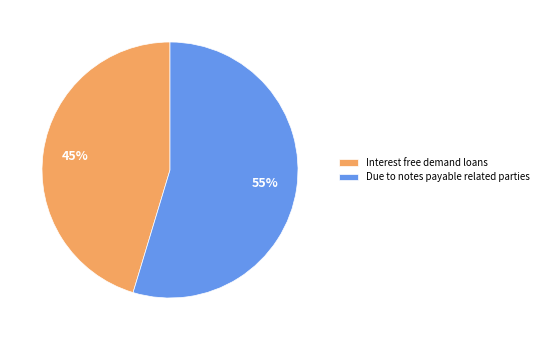

To the nearest percent, what percentage of the pie is Interest free demand loans?

45%